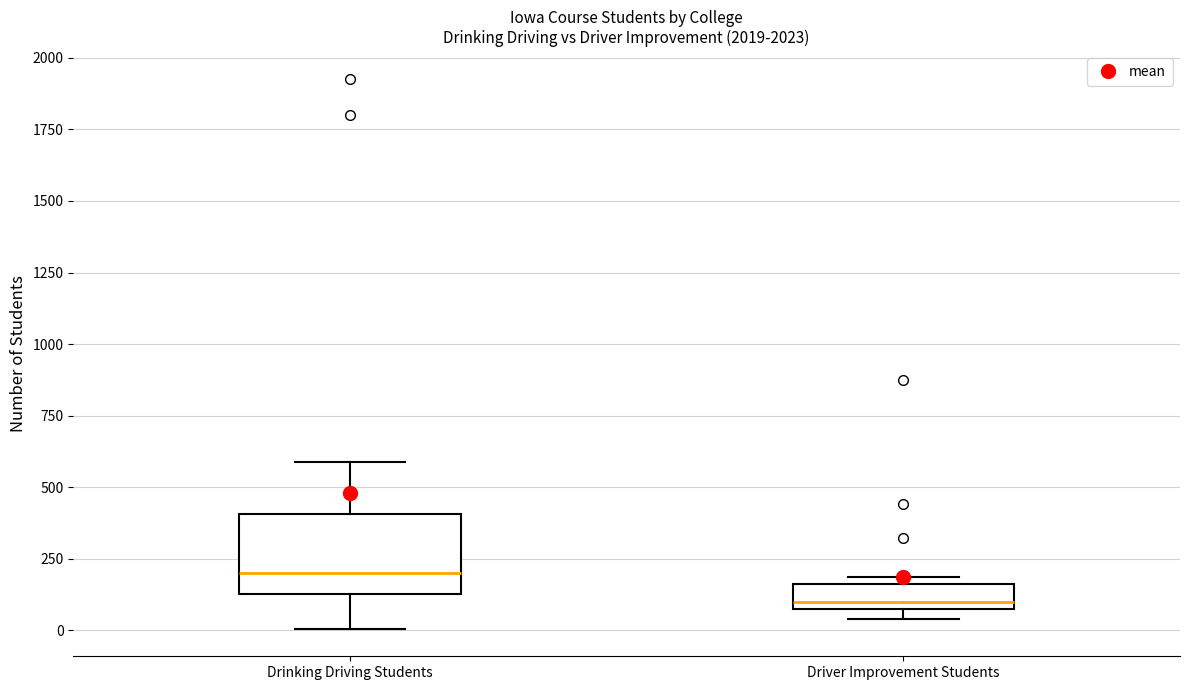

Reading left to right, transcribe this box plot: for each box, give where its median line is, the range the box spans, and where its two whiskers end, as read against the y-axis. The values are not printed on the chart, so give them approximately, as read against the axis.

Drinking Driving Students: median 200, box 150 to 400, whiskers 0 to 600
Driver Improvement Students: median 100 (just above the box's lower edge), box 100 to 150, whiskers 50 to 200